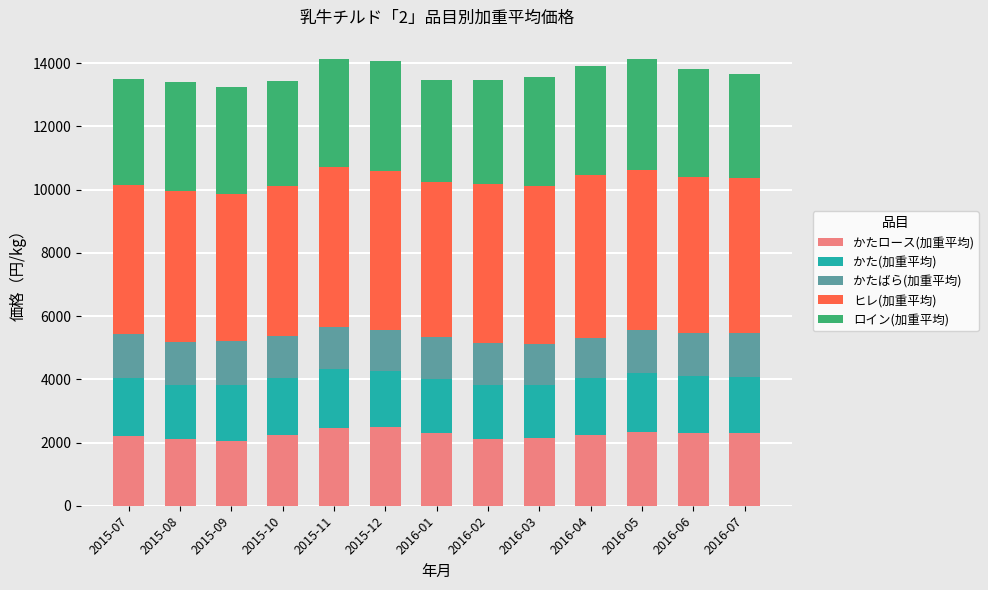

Does the chart contain stacked bars?

Yes